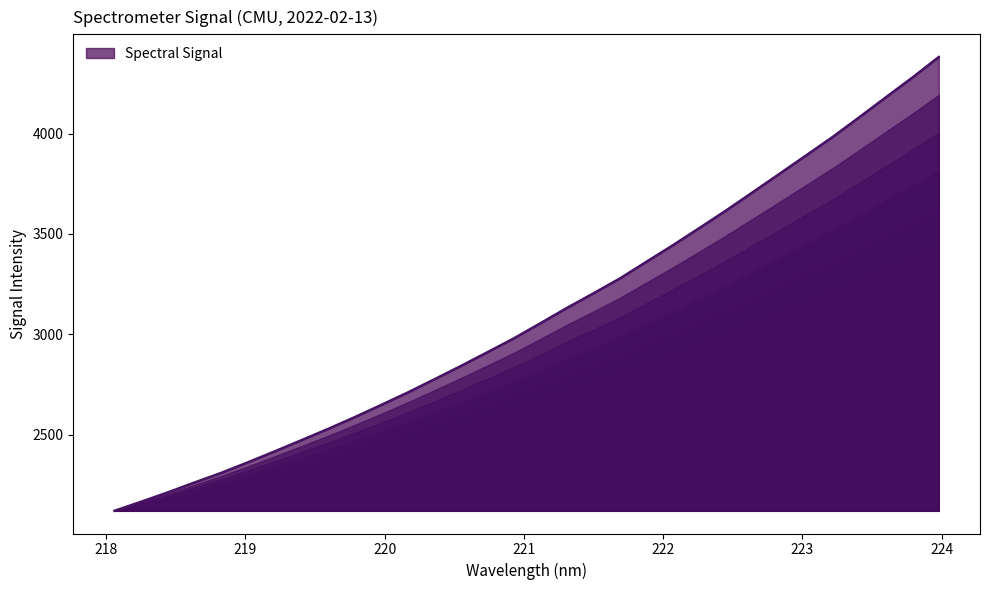

What is the greatest value displayed?

4381.9